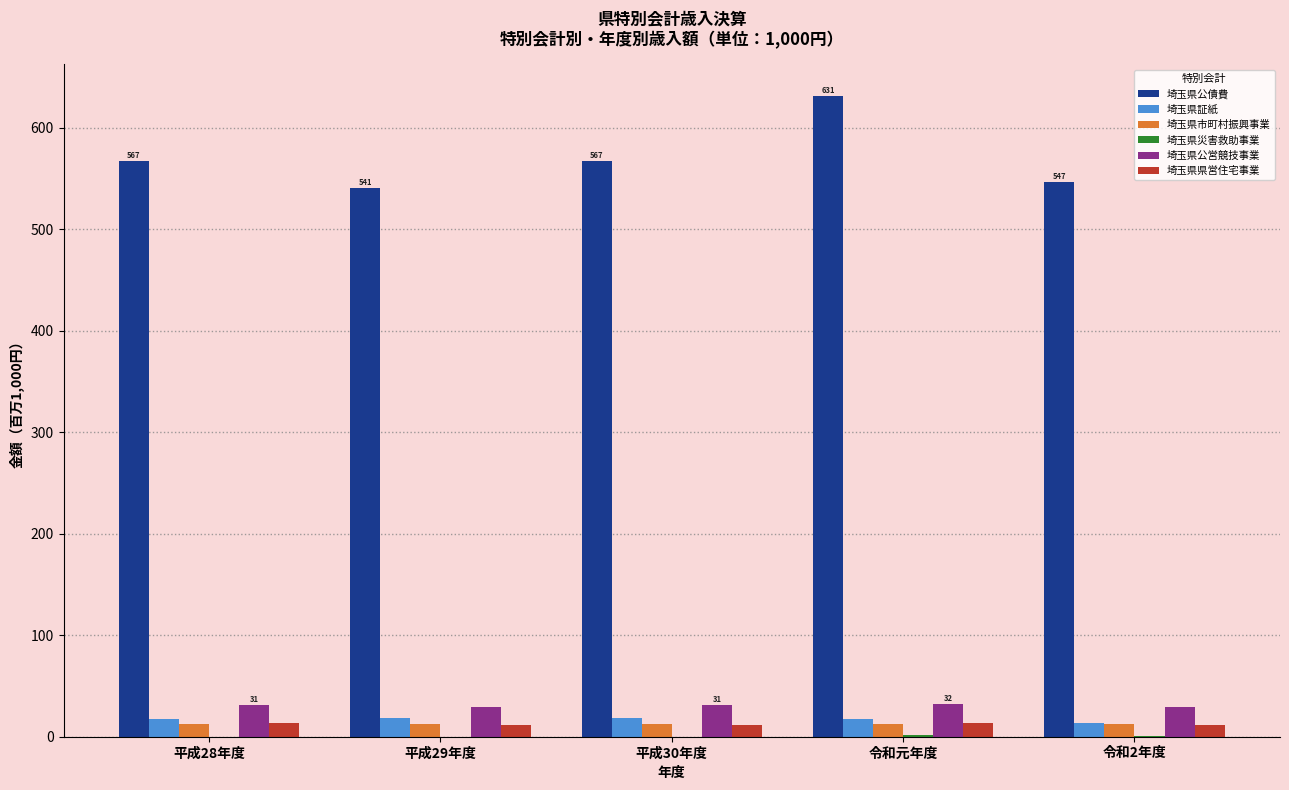

Which series has the largest total across all categories?

埼玉県公債費